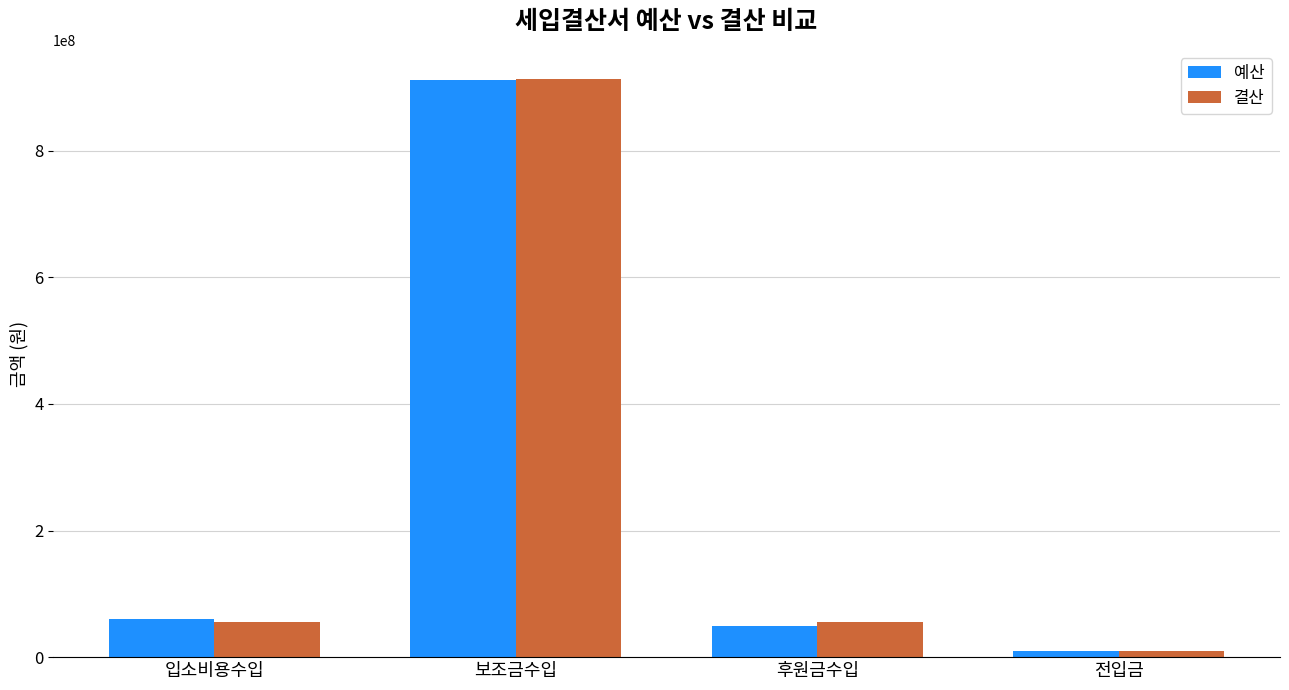

Which series has the largest range (max minus min)?

결산